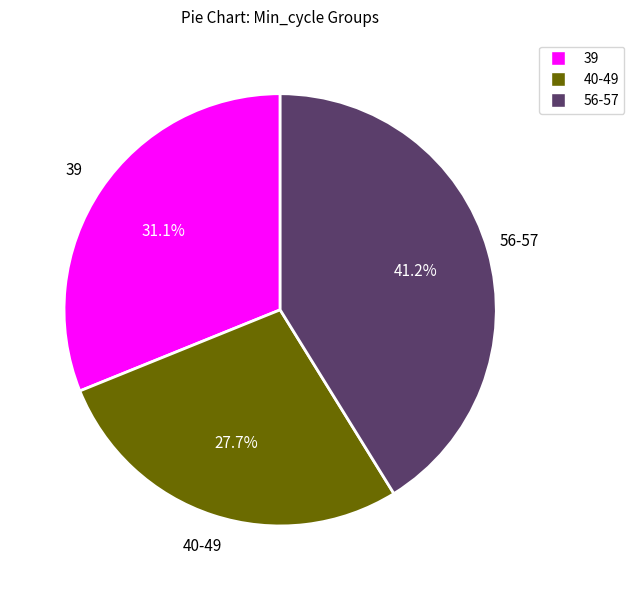

Is there a majority slice in this chart?

No